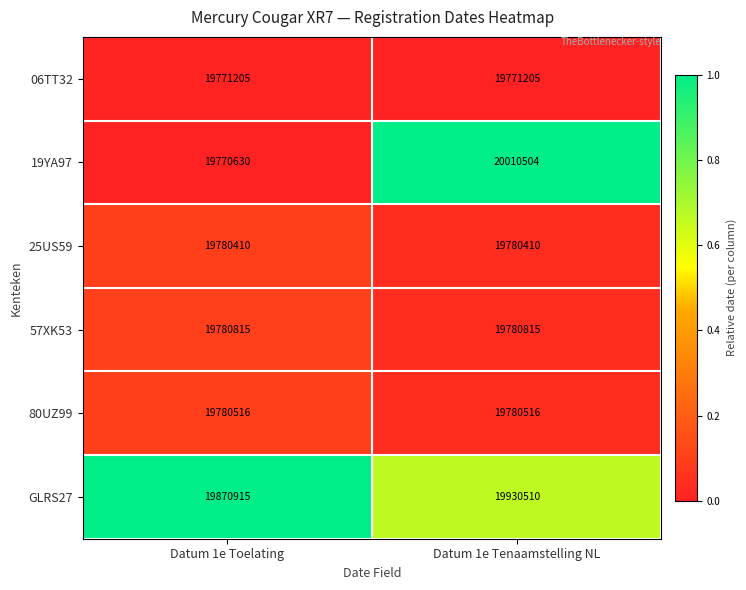

At which label is GLRS27 closest to 19900712?

Datum 1e Toelating